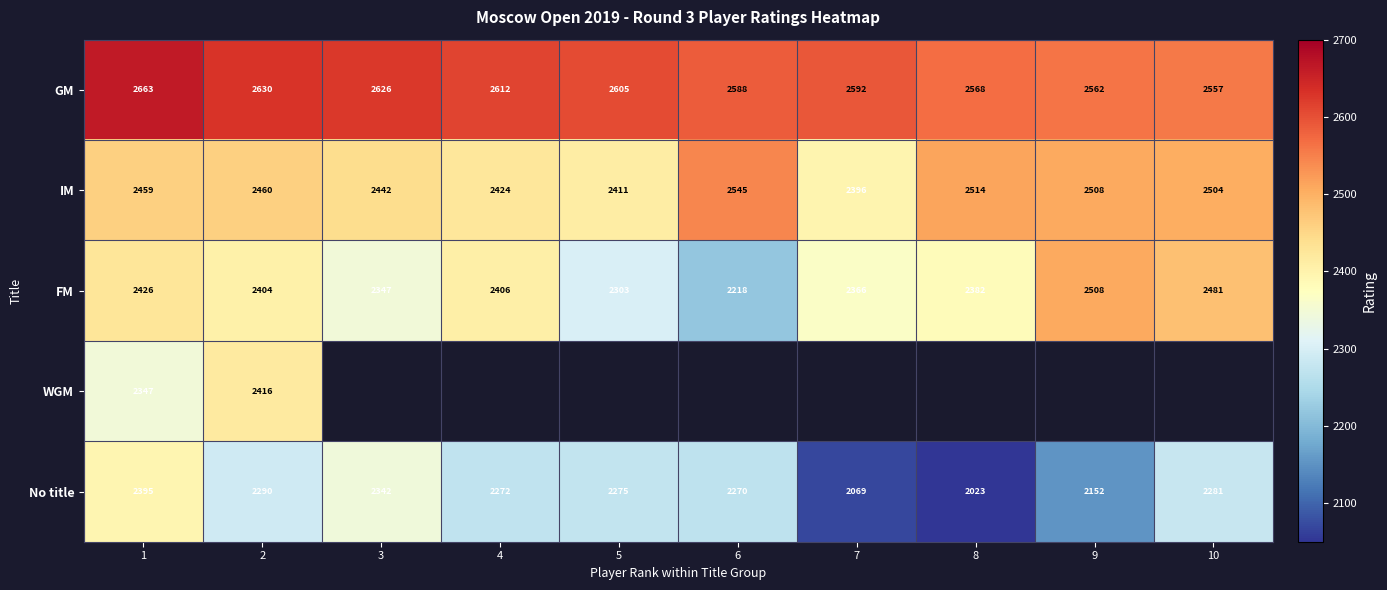

What is the difference between the maximum and minimum values in the IM series?

149